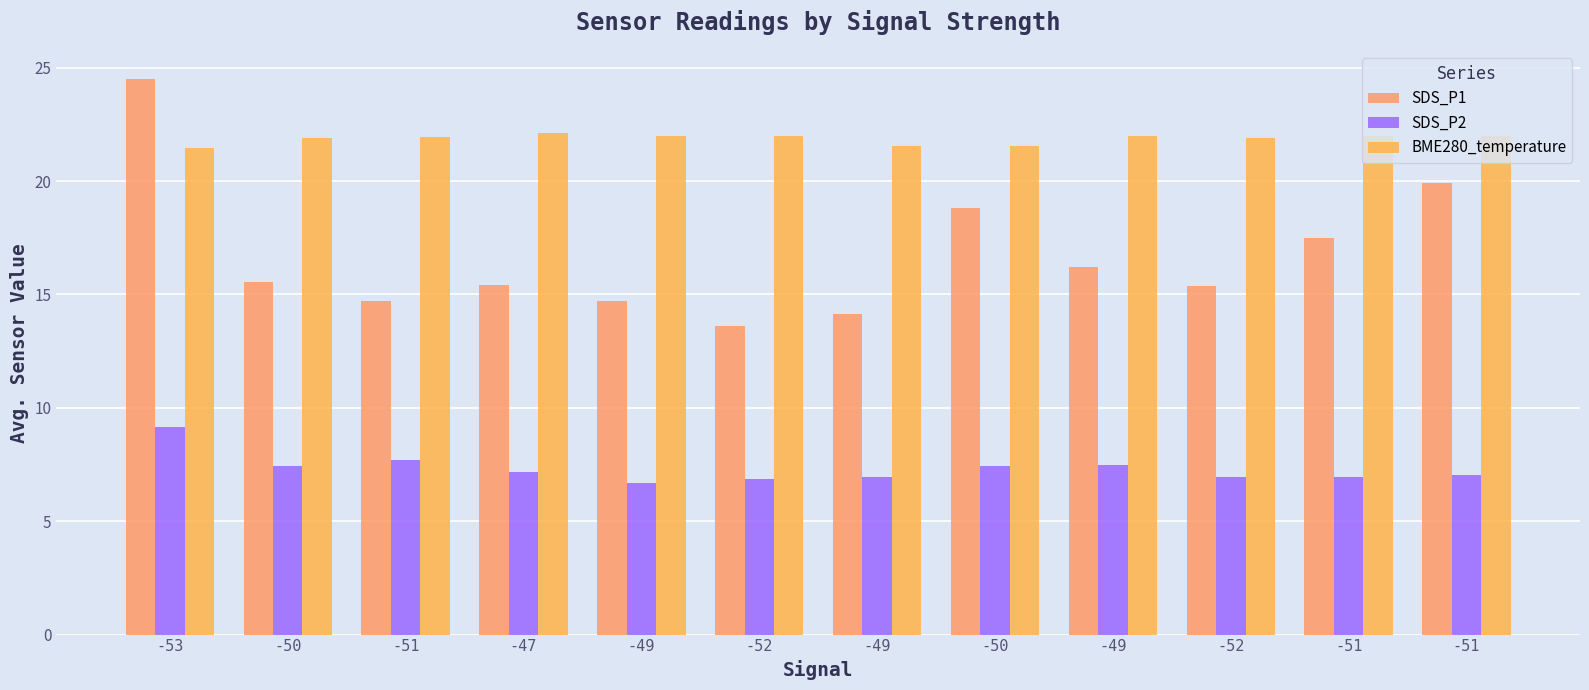

Reading left to right, list all the values displayed in this chart.

SDS_P1: -53=24.5	-50=15.6	-51=14.7	-47=15.4	-49=14.7	-52=13.6	-49=14.1	-50=18.8	-49=16.2	-52=15.4	-51=17.5	-51=19.9
SDS_P2: -53=9.2	-50=7.5	-51=7.7	-47=7.2	-49=6.7	-52=6.9	-49=6.9	-50=7.4	-49=7.5	-52=7.0	-51=7.0	-51=7.0
BME280_temperature: -53=21.5	-50=21.9	-51=21.9	-47=22.1	-49=22.0	-52=22.0	-49=21.6	-50=21.5	-49=22.0	-52=21.9	-51=22.0	-51=22.0